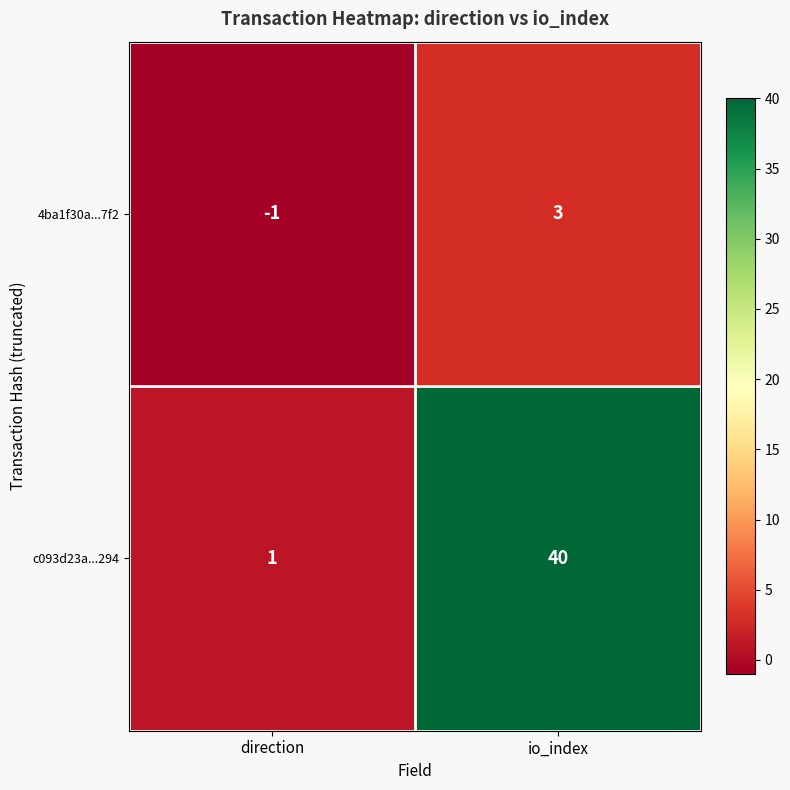

How many series are shown in this chart?

2